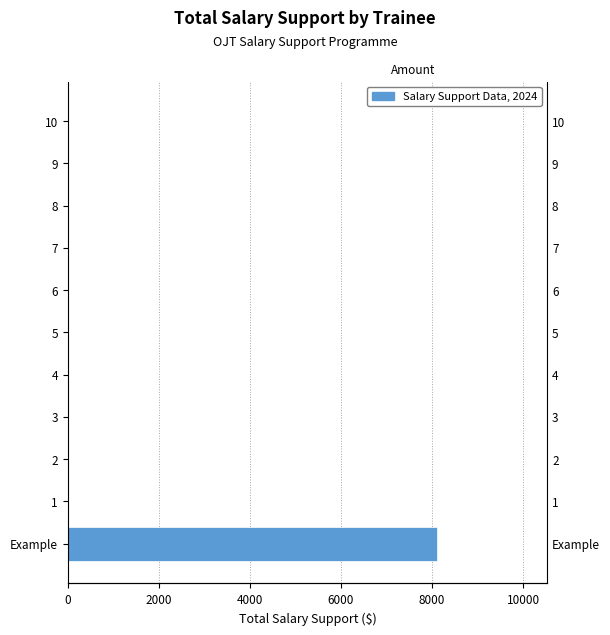

Count the number of values greater than 0.

1